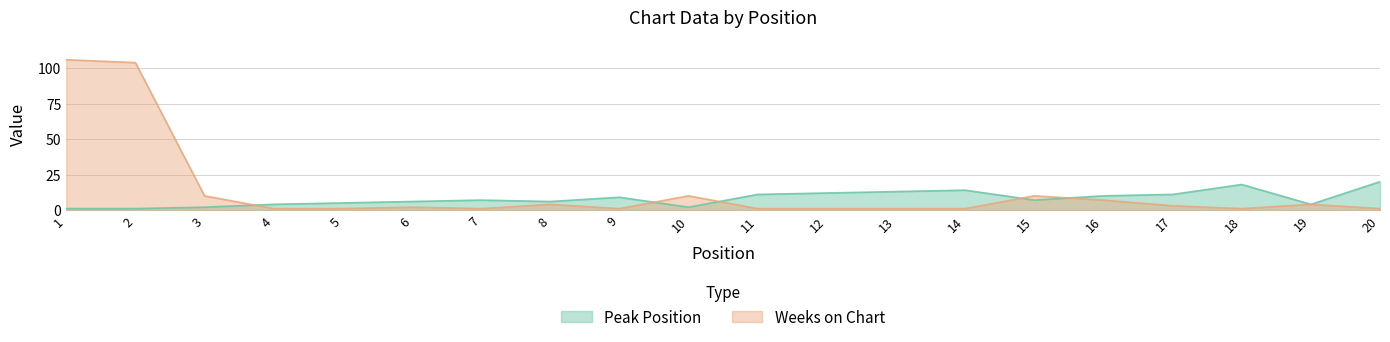

How many interior local valleys does the Weeks on Chart series have?

3